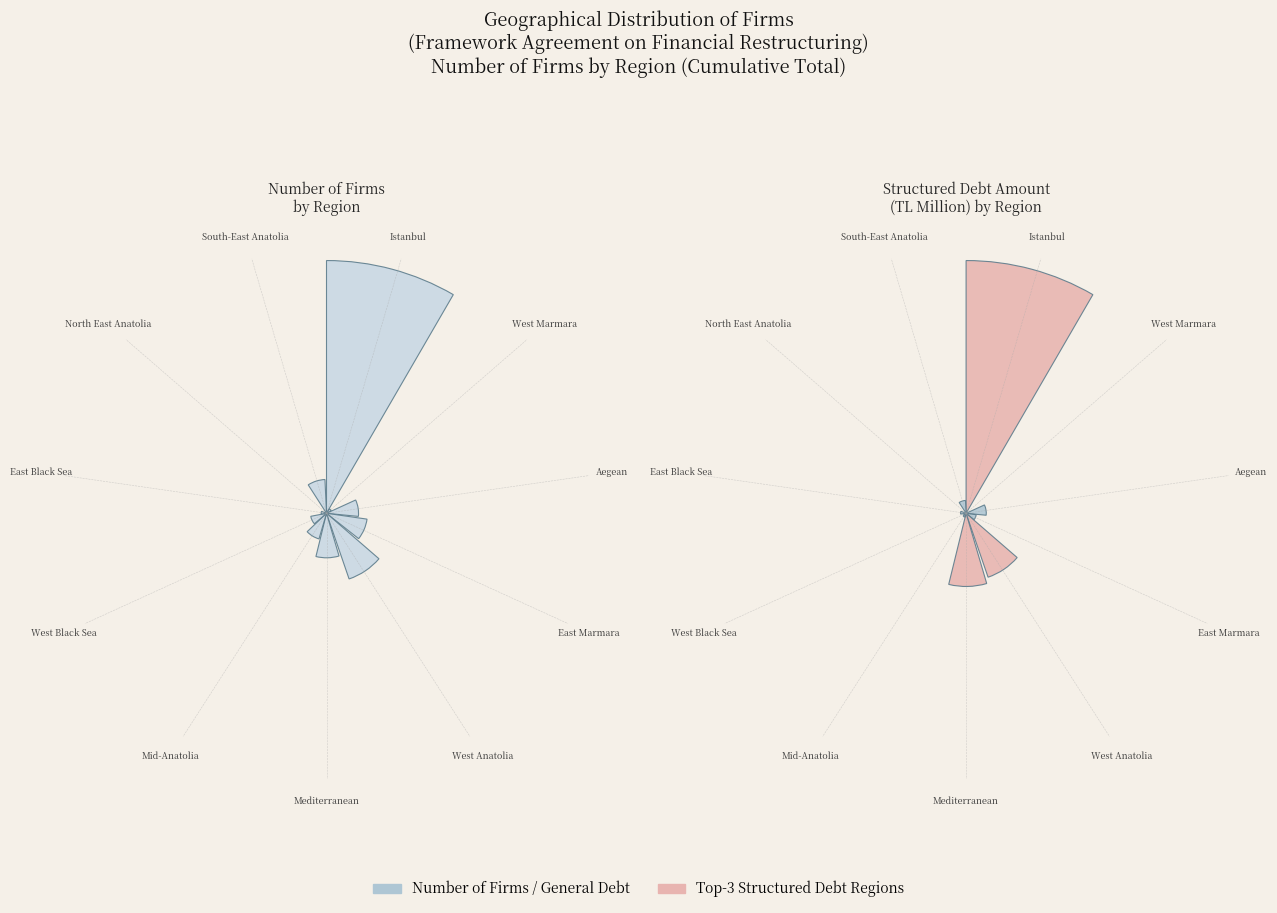

Which slice is the largest?

Istanbul